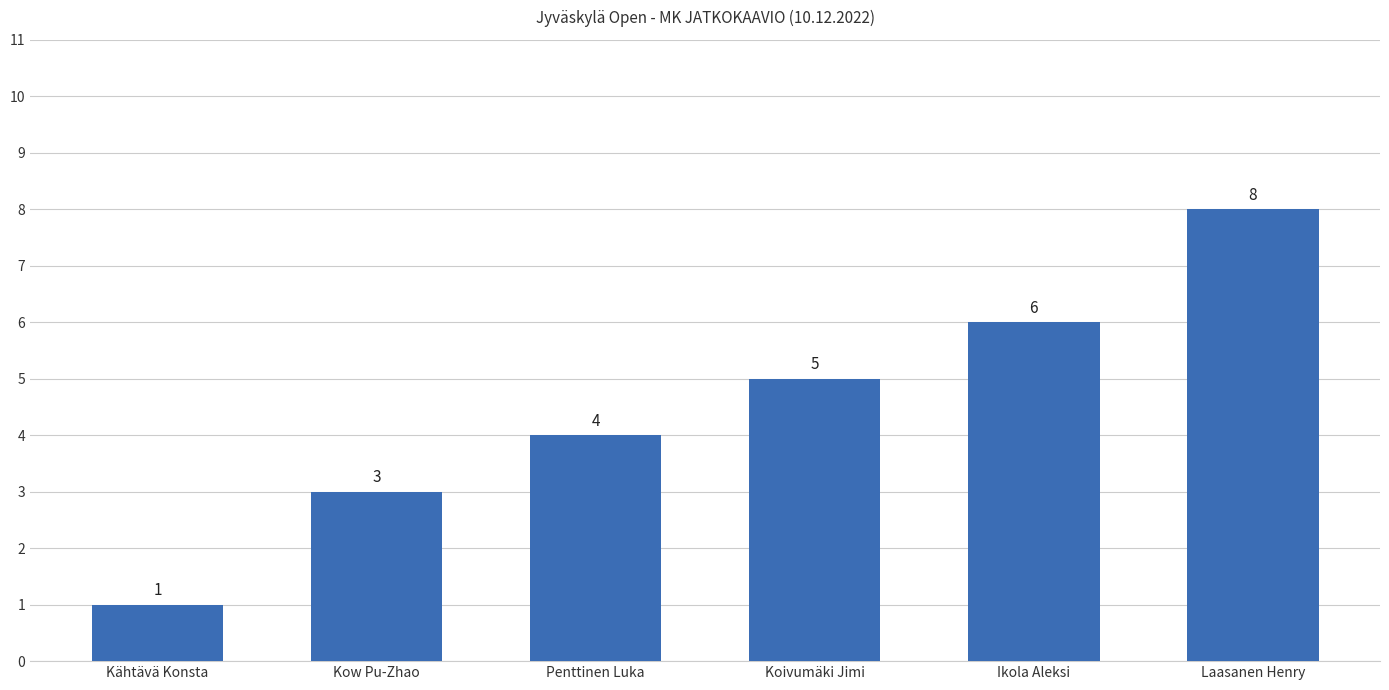

What is the approximate value at Kähtävä Konsta?

1